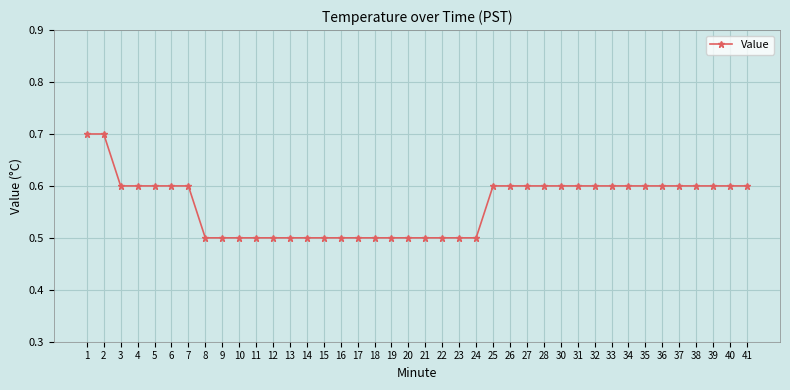

Count the values in the range 0 to 1.

40